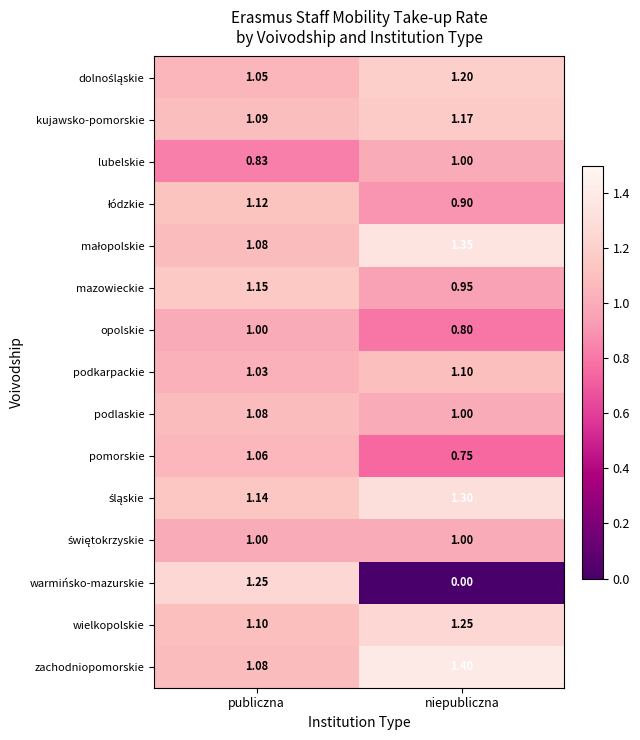

Is the value of lubelskie at publiczna greater than the value of zachodniopomorskie at niepubliczna?

No